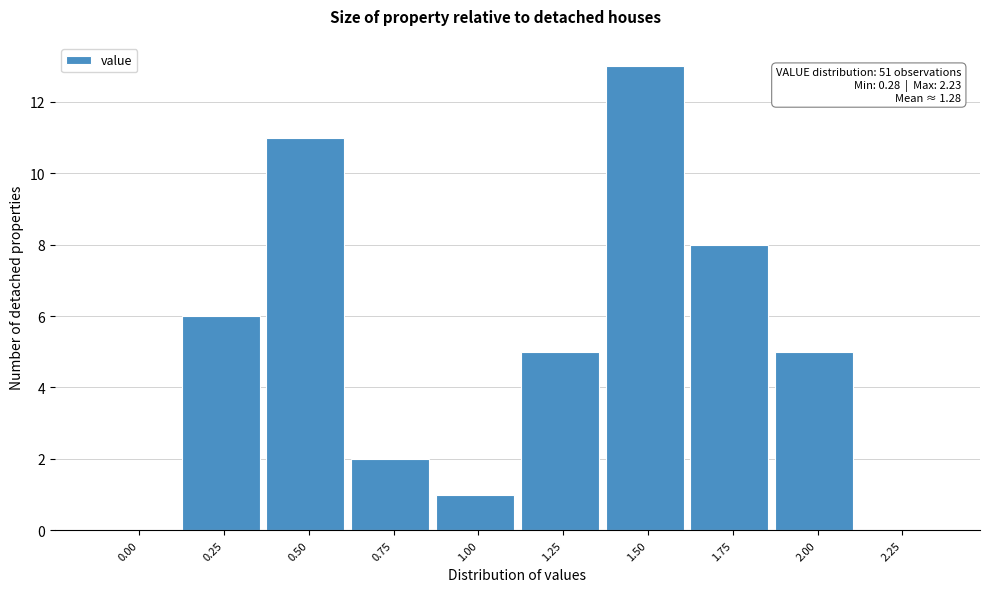

Reading left to right, transcribe all the data shown in this chart.

0.00=0	0.25=6	0.50=11	0.75=2	1.00=1	1.25=5	1.50=13	1.75=8	2.00=5	2.25=0